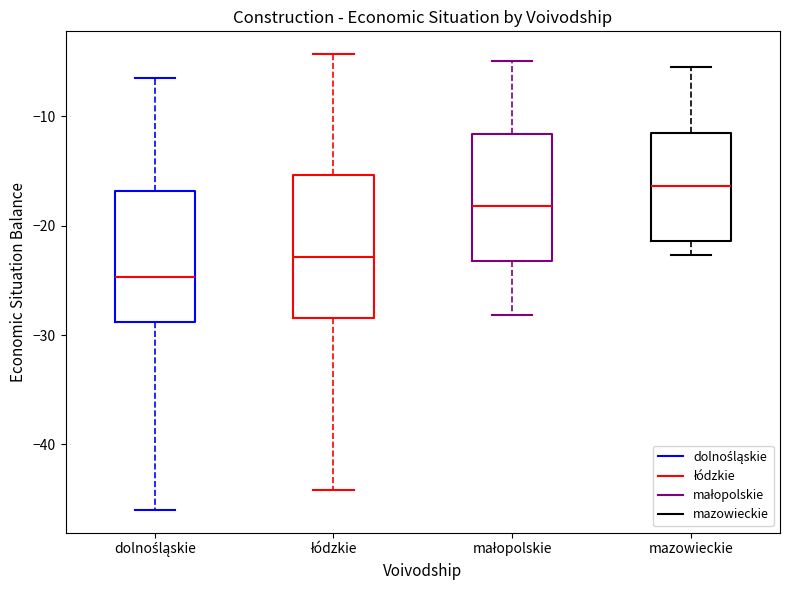

Comparing the boxes themselves (not the whiskers), which one is the tallest?

łódzkie